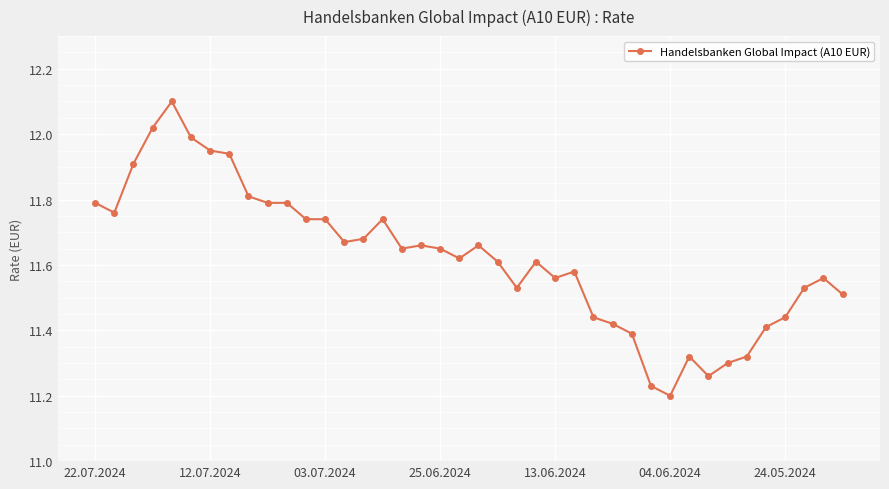

True or false: the data has more than 0 interior local peaks.

True